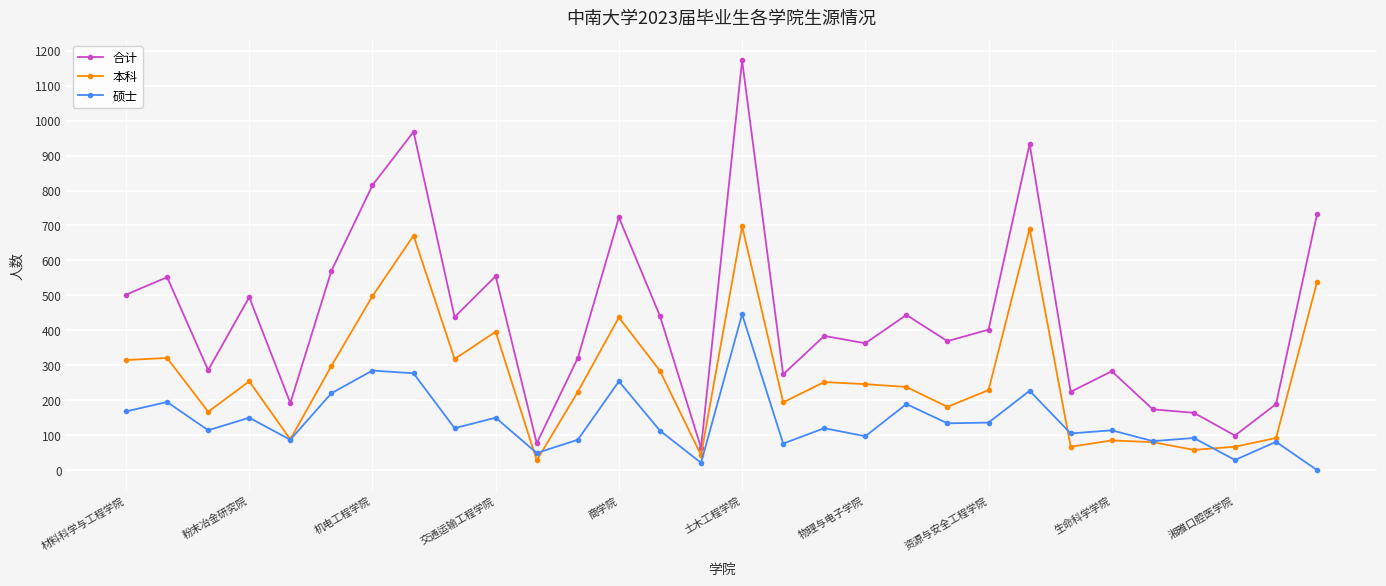

True or false: 本科 has more than 0 points higher than both neighbors.

True